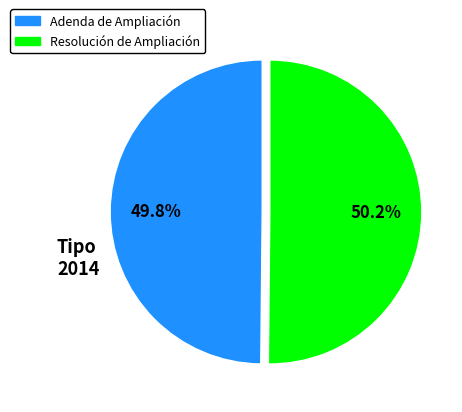

True or false: Adenda de Ampliación accounts for 50% of the total.

True